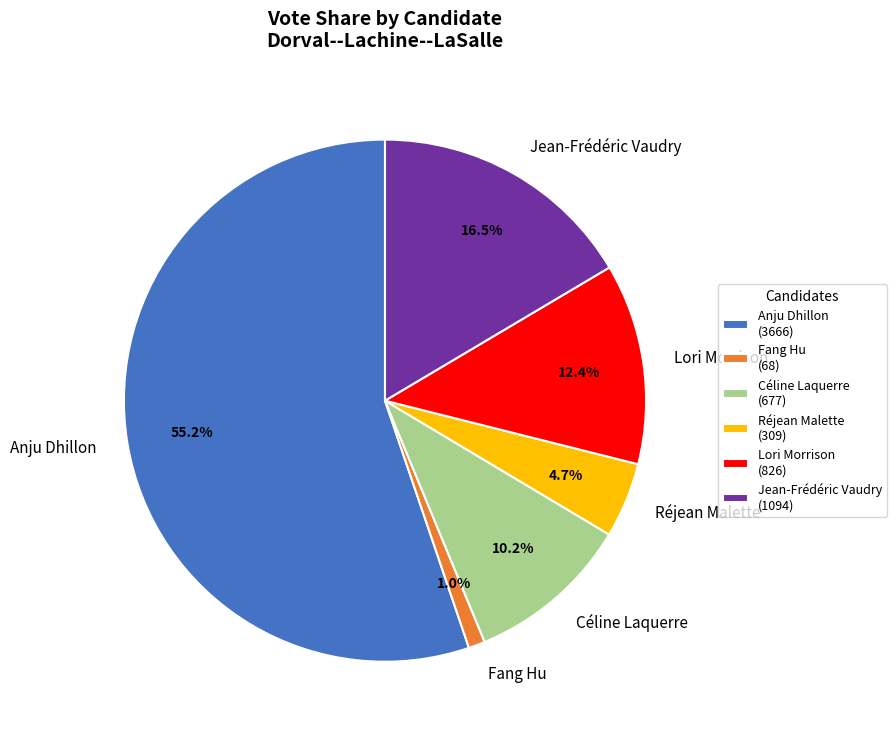

Is Réjean Malette the majority of the pie?

No